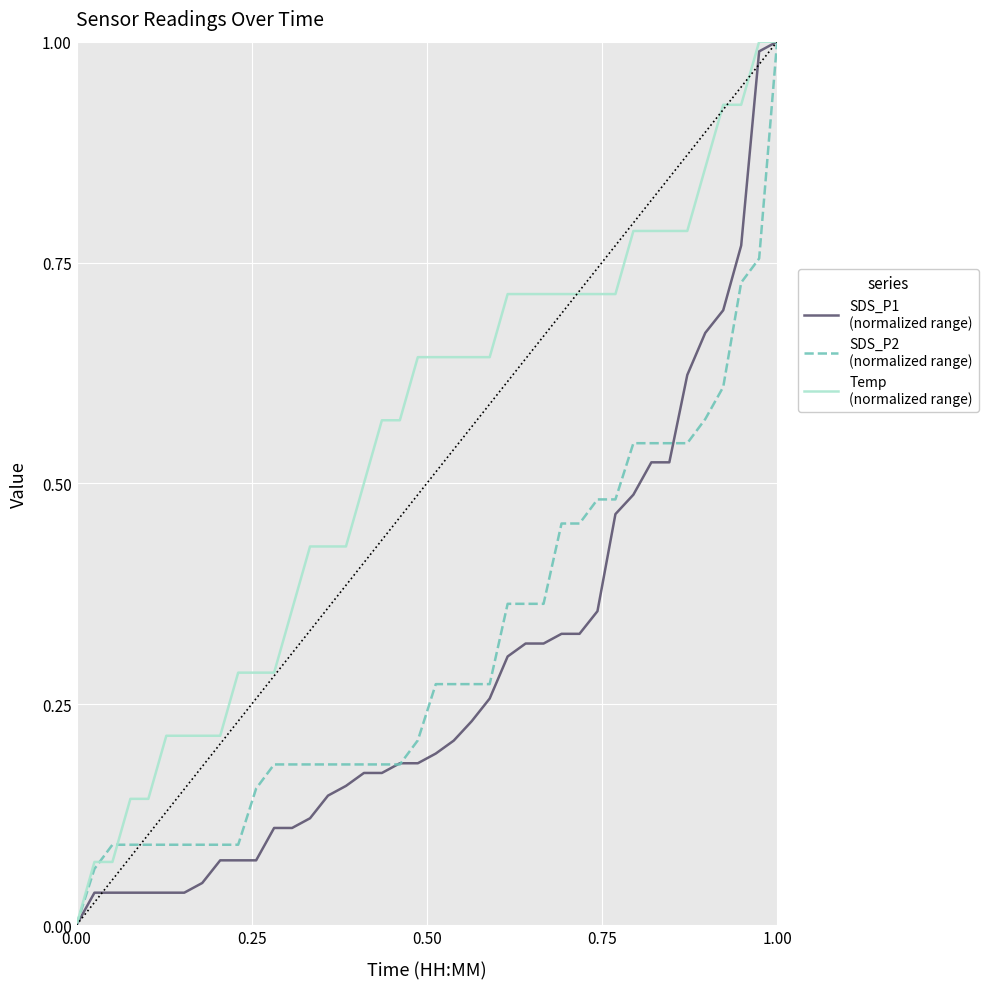

At which category is the sum across all series the highest?

1.00